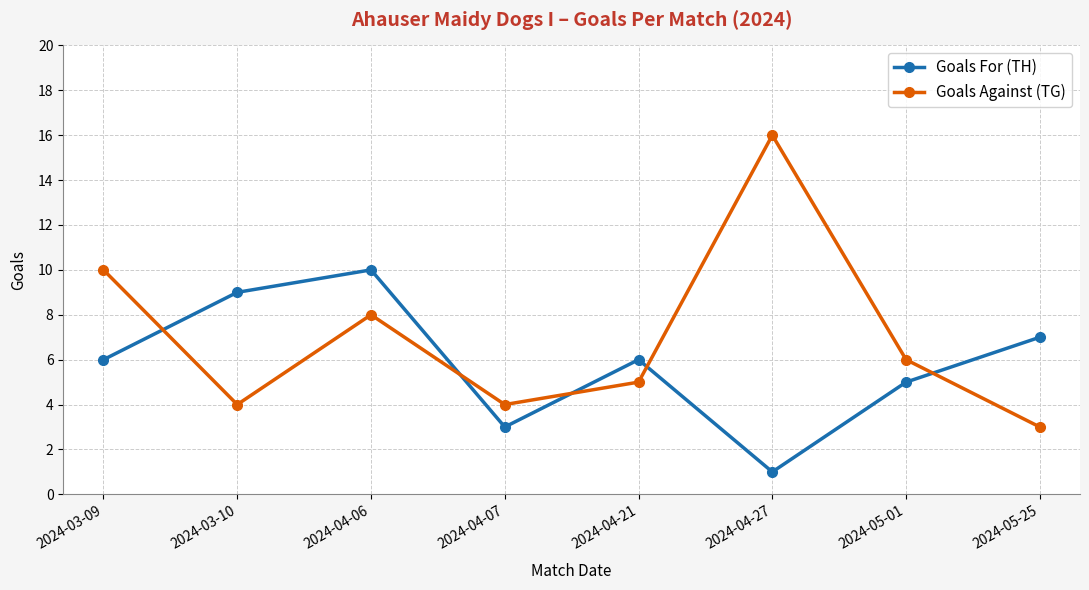

How many interior local valleys does the Goals Against (TG) series have?

2